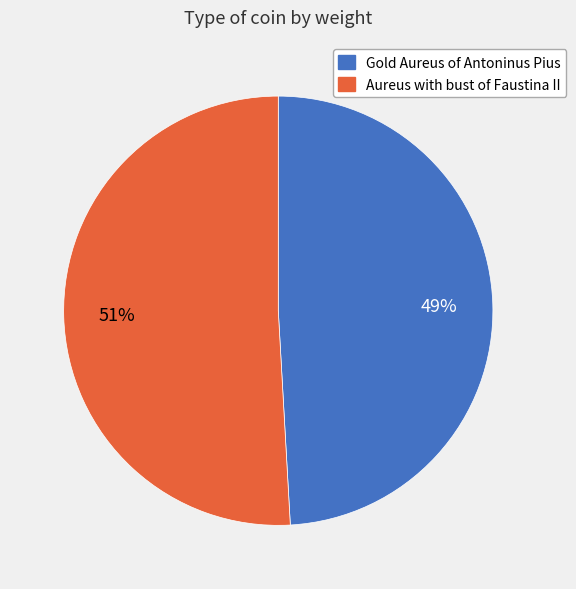

Is it true that Gold Aureus of Antoninus Pius is 62% of the pie?

False